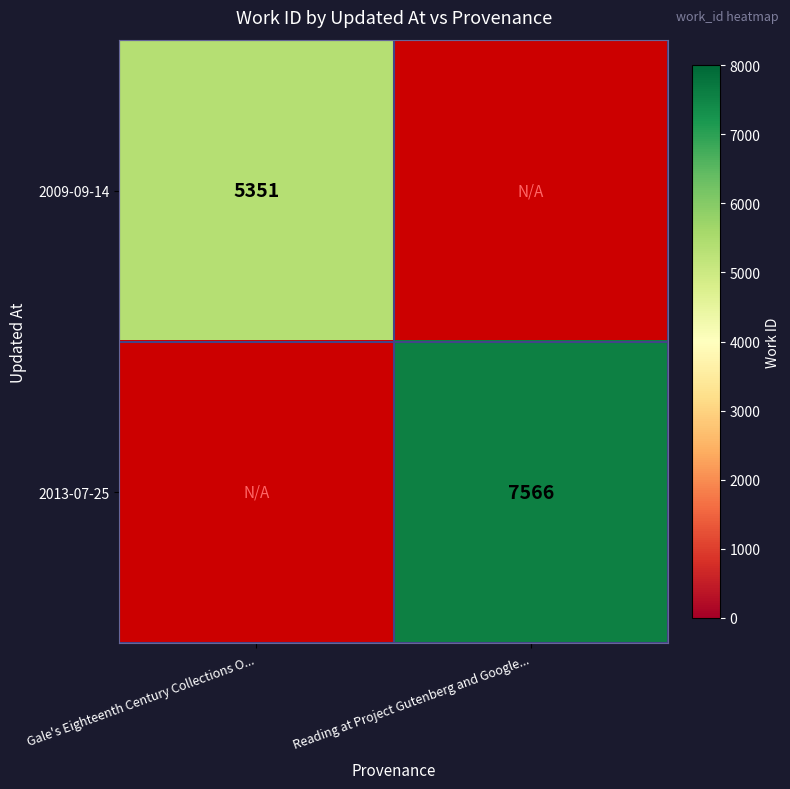

The 2009-09-14 series shows 7622 at Gale's Eighteenth Century Collections O.... True or false?

False